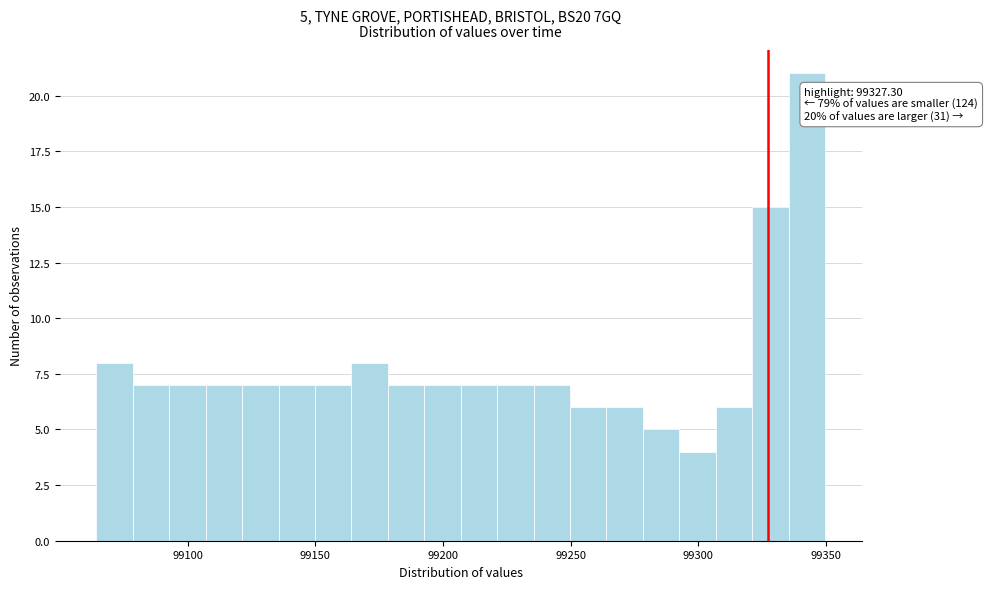

Around what value on the x-axis is the tallest bar? Give the approximate position of its centre, as read against the axis.

99345